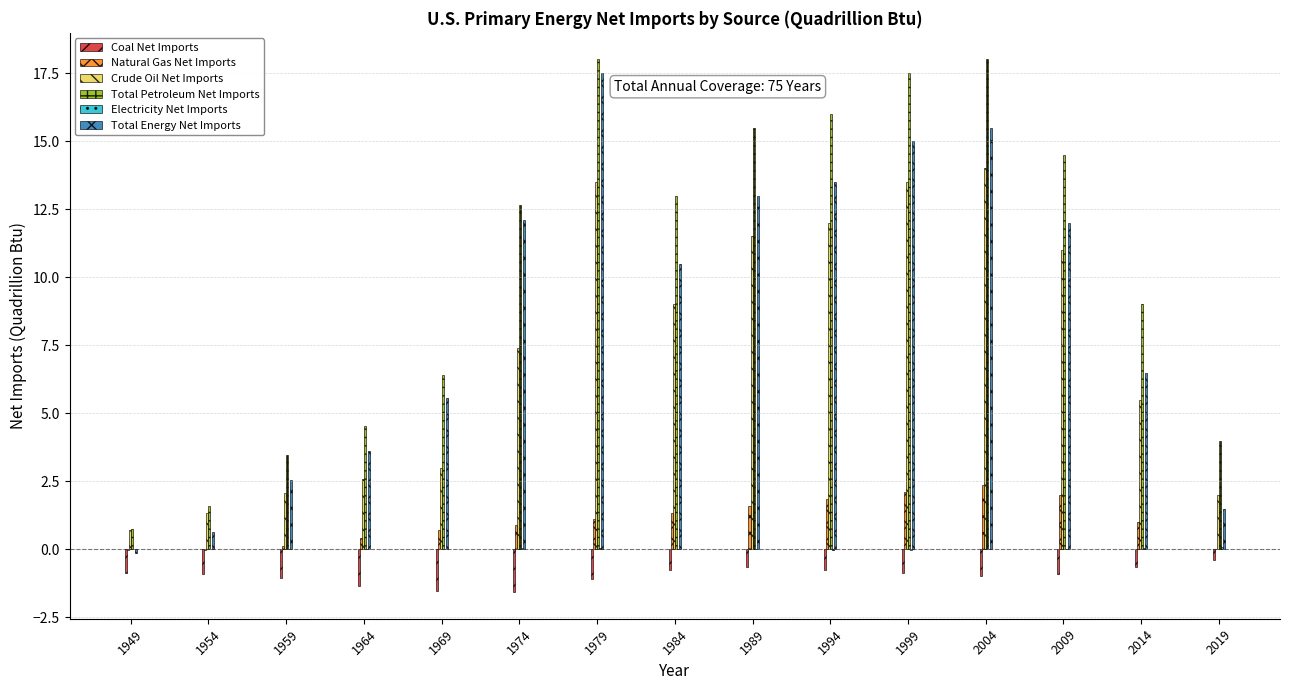

Is it true that Total Energy Net Imports equals 17.5 at 1979?

True